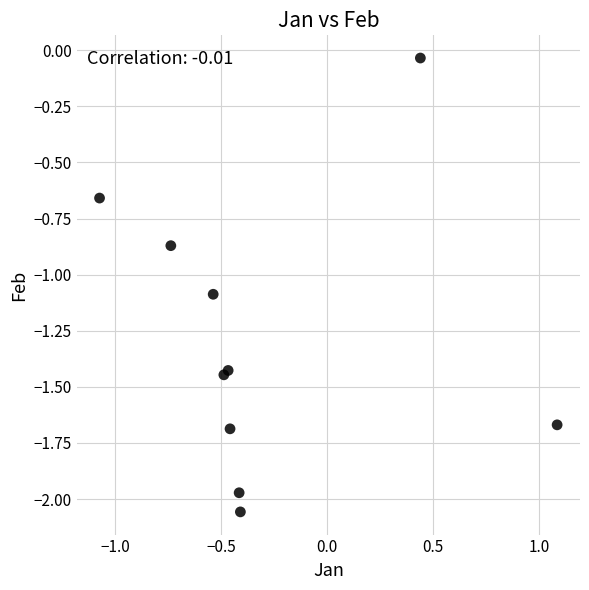

What Y value in the scatter plot is closest to -1?

-1.1